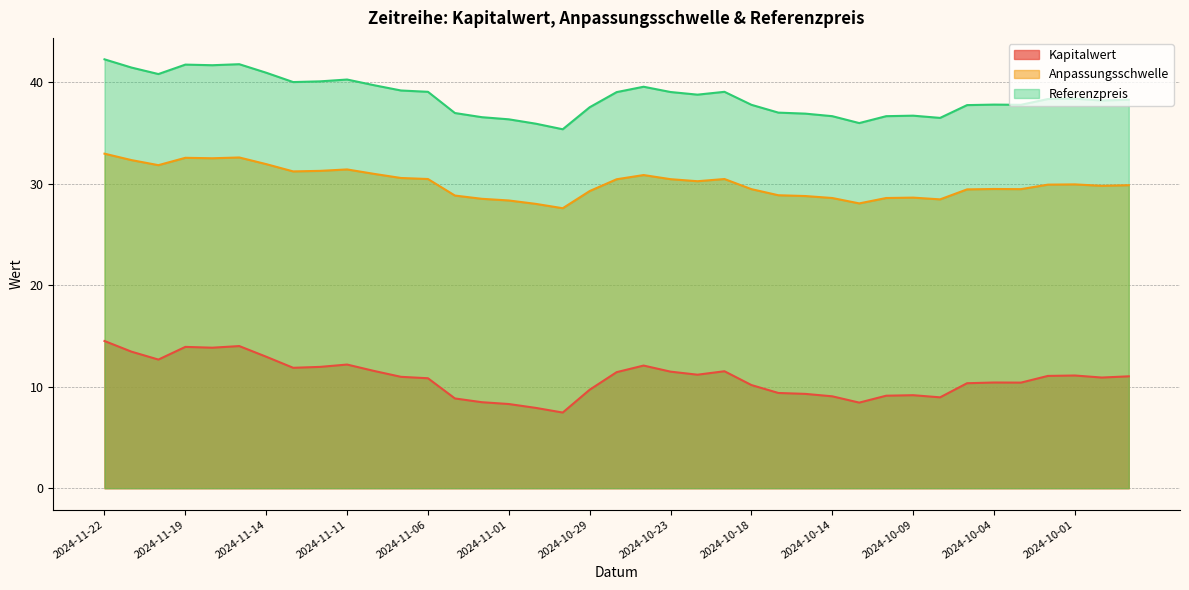

List the series in order of their overall mean, highest first.

Referenzpreis, Anpassungsschwelle, Kapitalwert